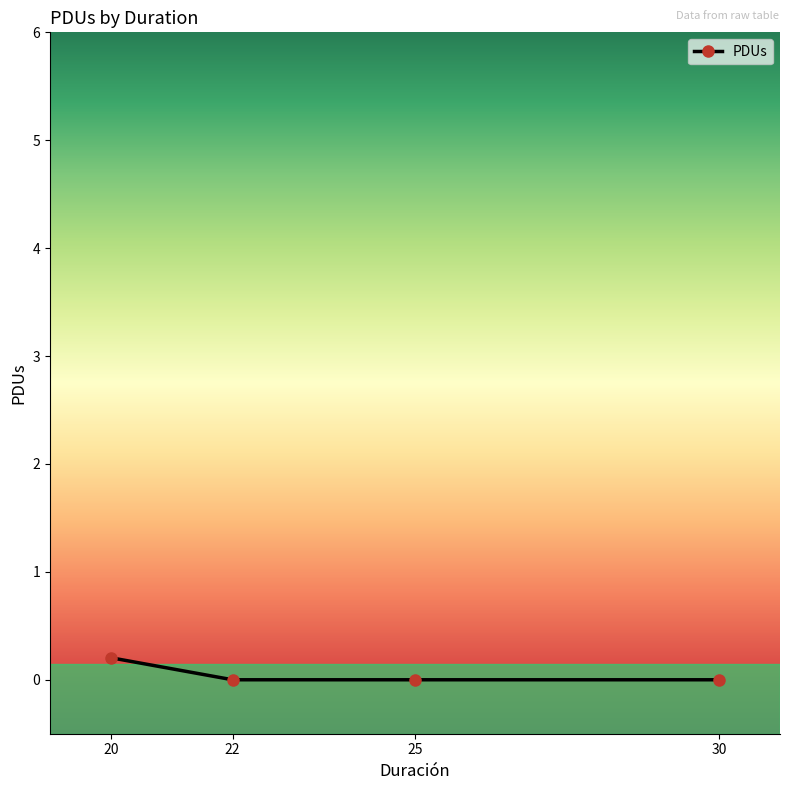

At which category does the chart reach its peak across all series?

20